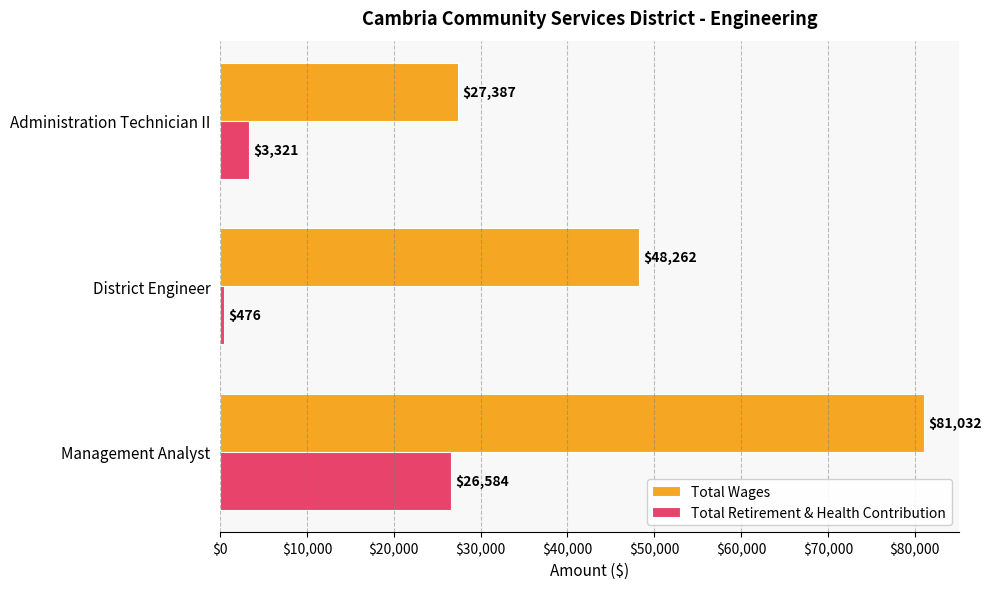

Where is Total Retirement & Health Contribution nearest to the value 13530?

Administration Technician II